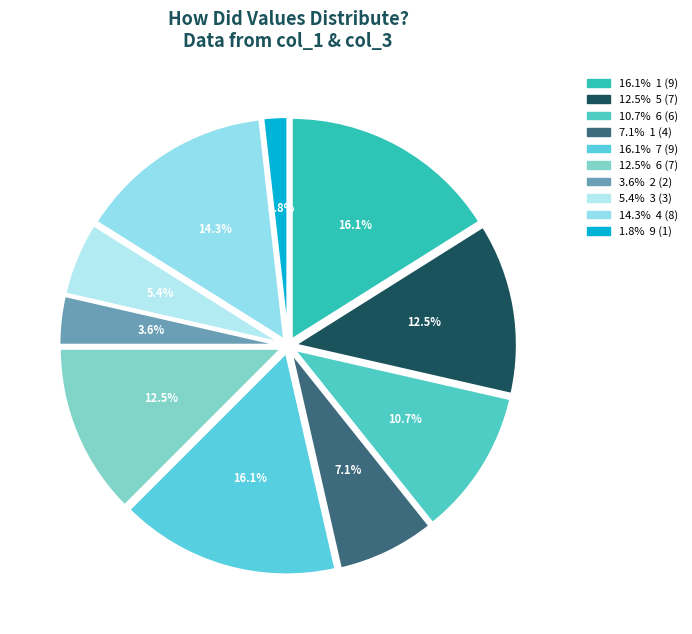

Is there any slice that represents more than half of the pie?

No